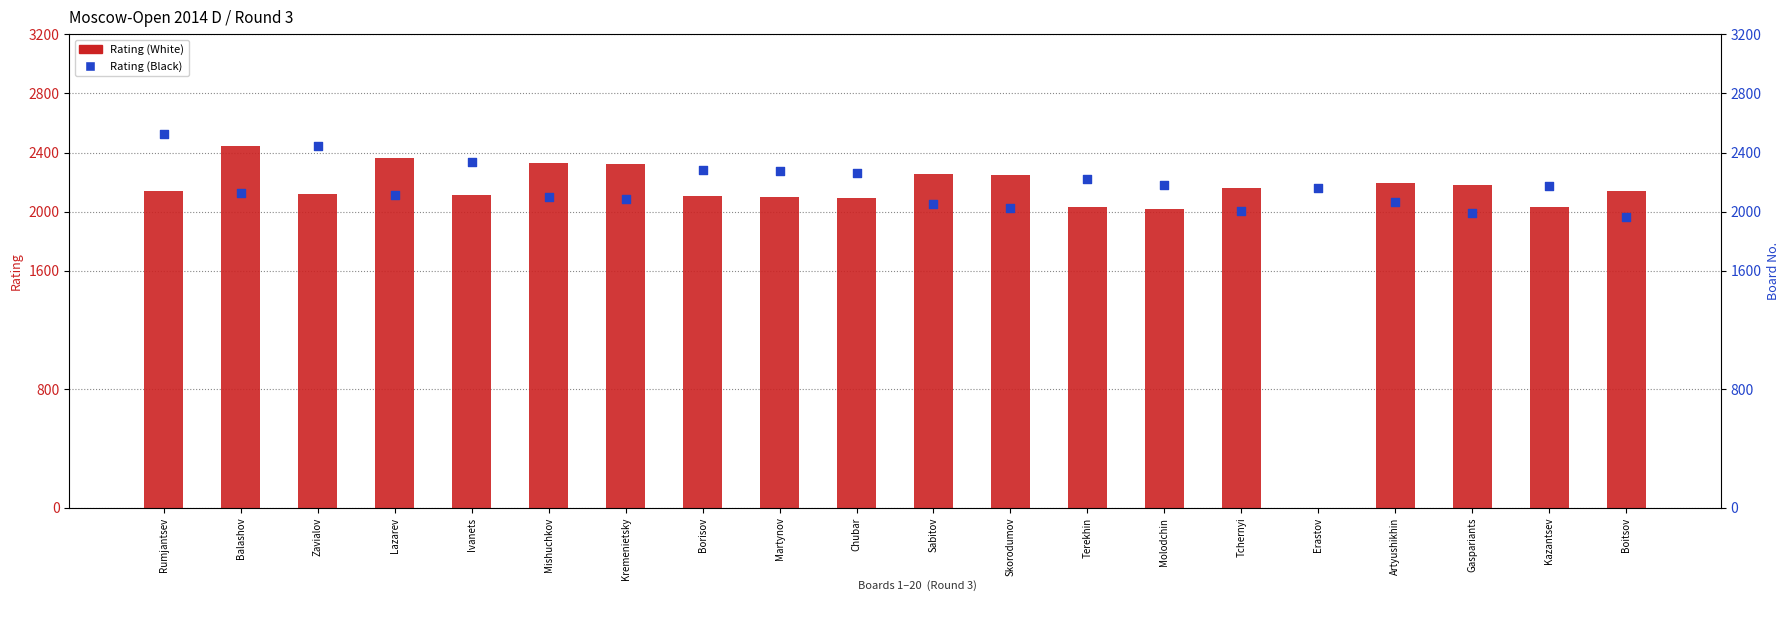

Is the value of Rating (Black) at Skorodumov greater than the value of Rating (White) at Terekhin?

No